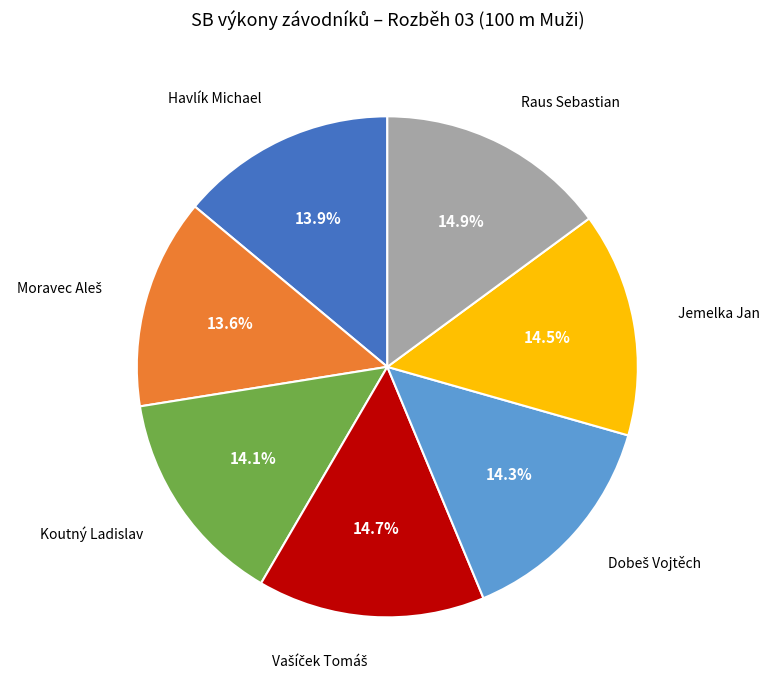

Is there any slice that represents more than half of the pie?

No